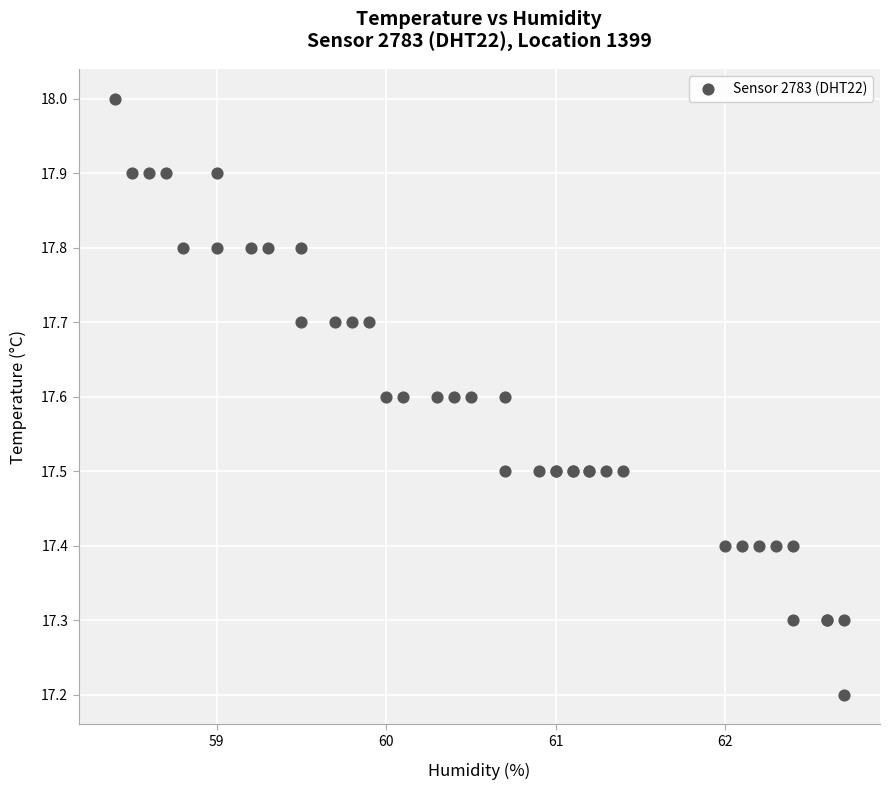

What Y value in the scatter plot is closest to 17?

17.2